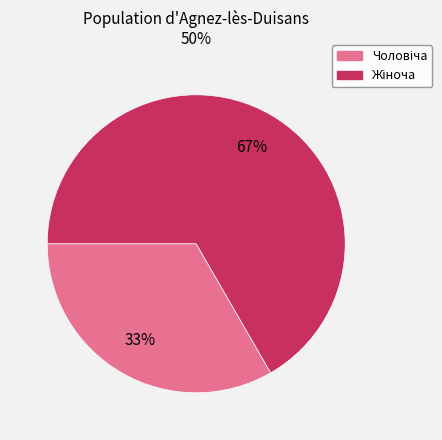

To the nearest percent, what is the average slice percentage?

50%